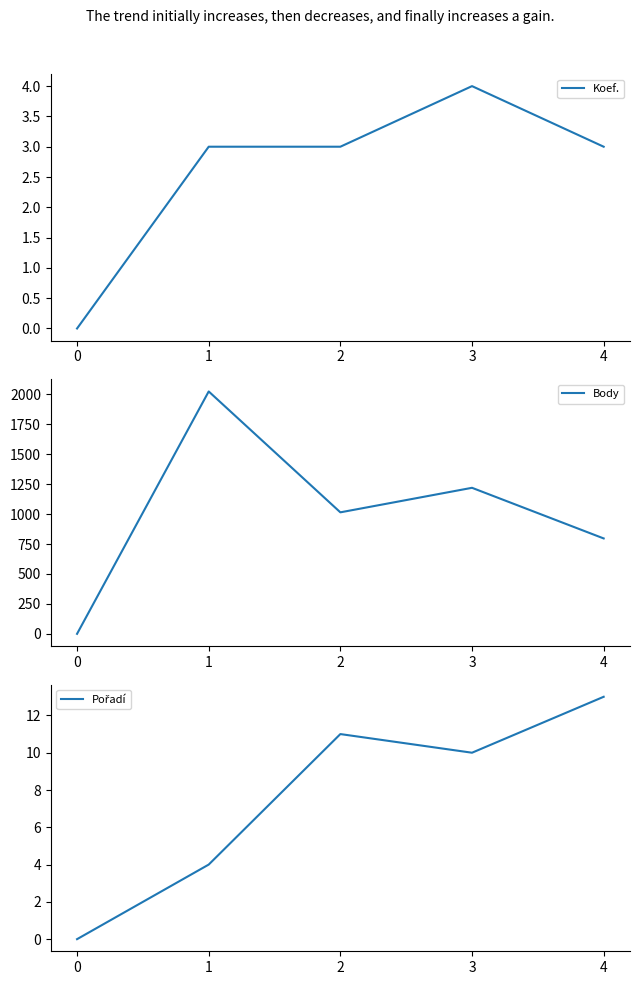

Where is Pořadí nearest to the value 6?

1